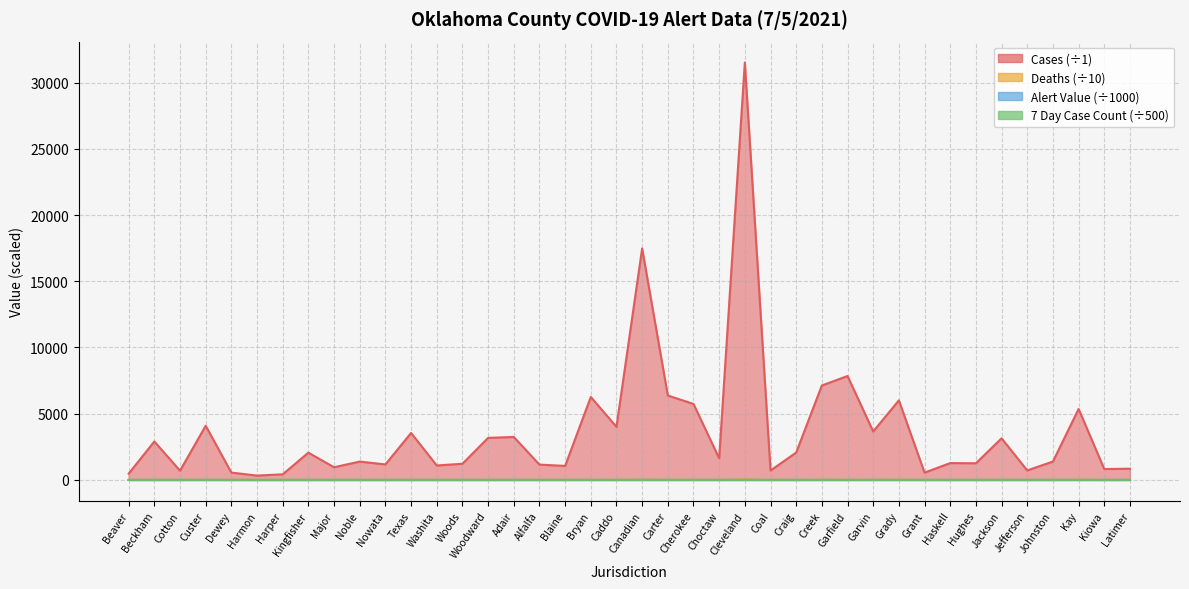

Rank the series by their maximum value, from highest to lowest.

Cases, Deaths, 7 Day Case Count, Alert Value